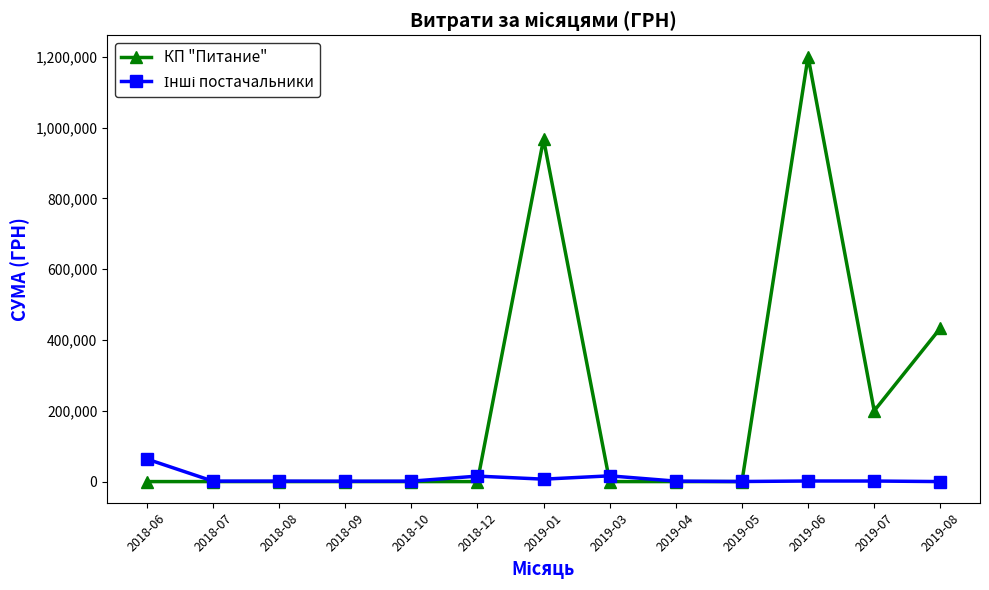

Between 2019-04 and 2019-06, which series saw the biggest shift?

КП "Питание"